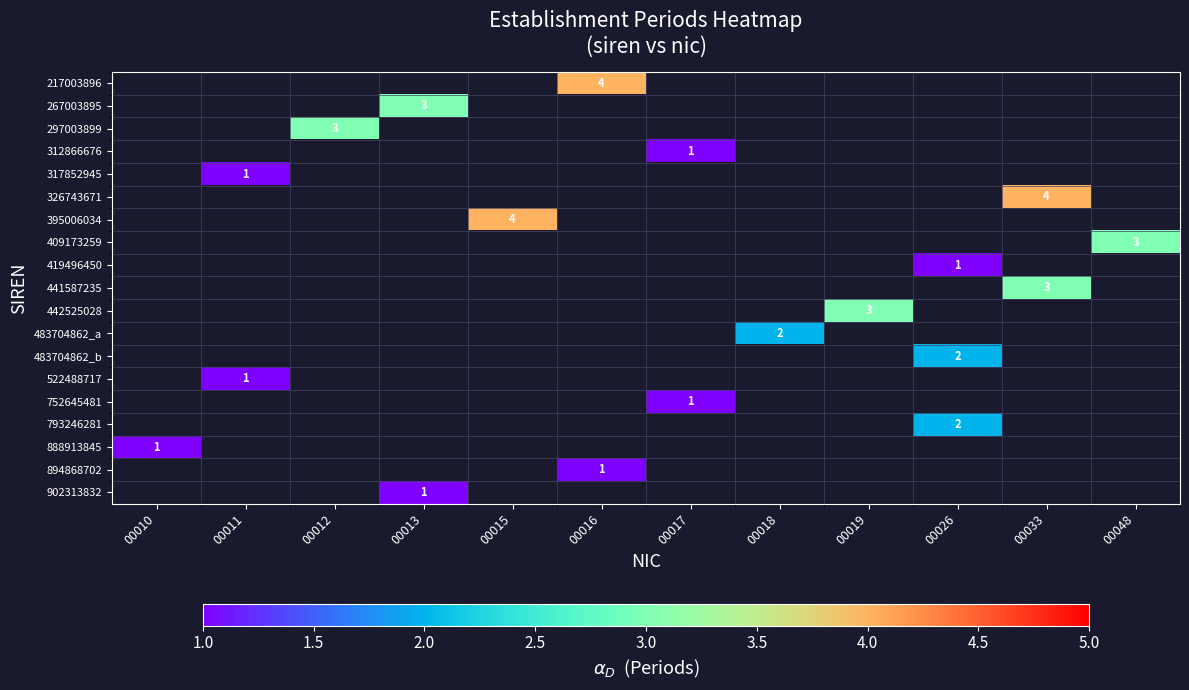

The value of 395006034 at 00013 is 0. True or false?

True